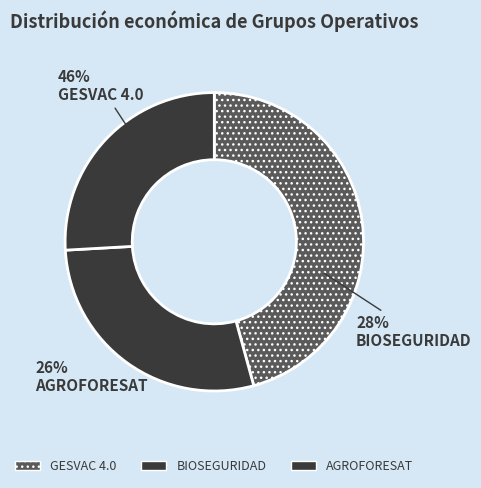

How much of the chart is everything except AGROFORESAT?

74.1%